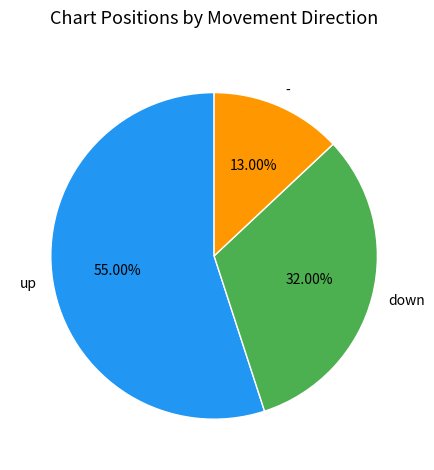

To the nearest percent, what percentage of the pie is down?

32%